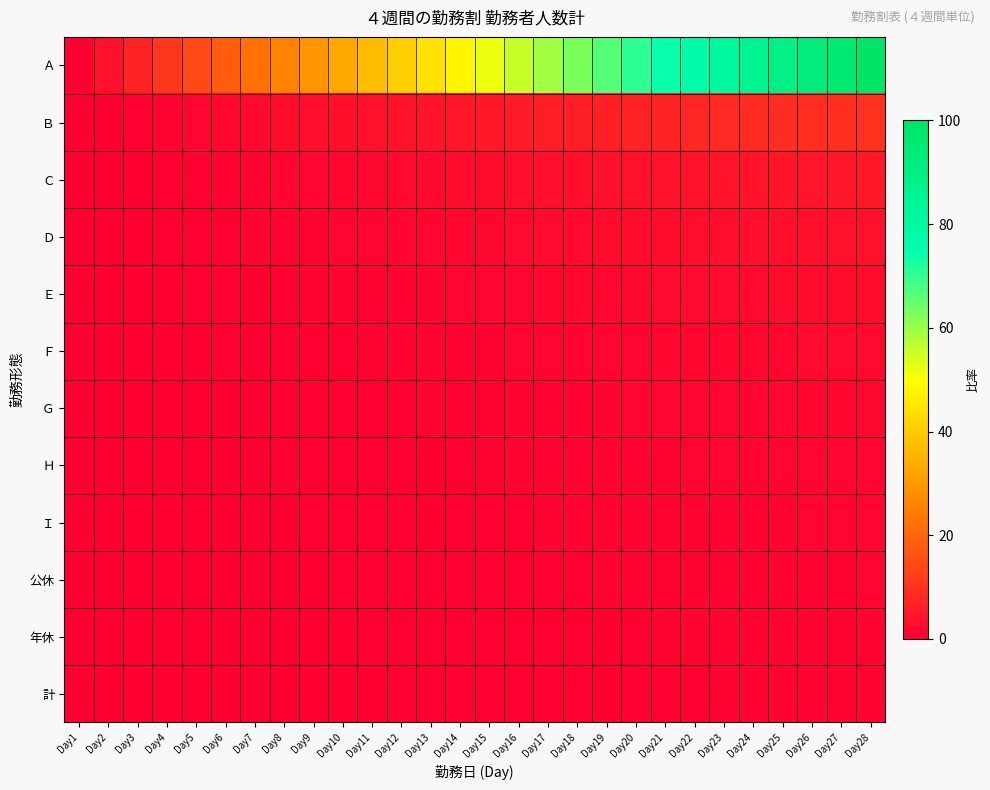

Which series changed the most between Day16 and Day18?

Ａ